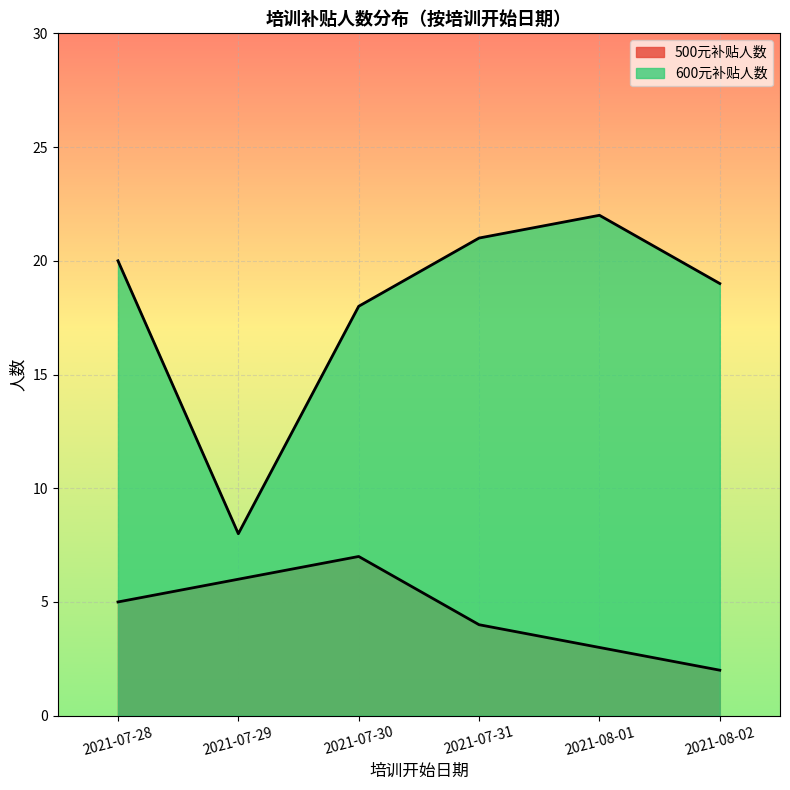

Count the values in the range 3 to 6.

4